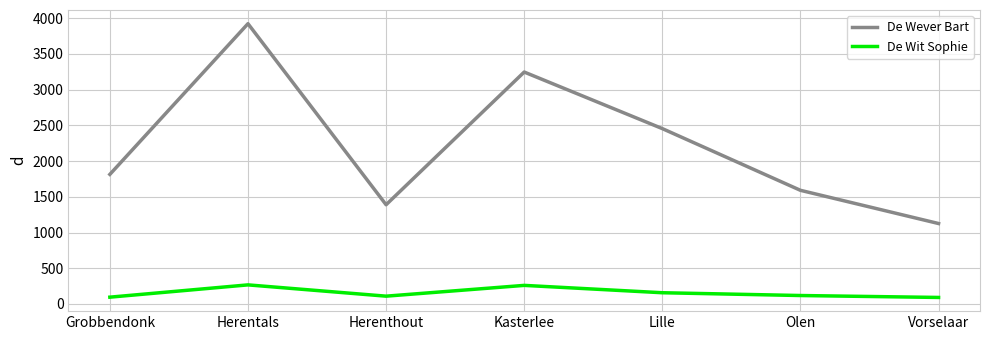

How many distinct data groups are displayed?

2